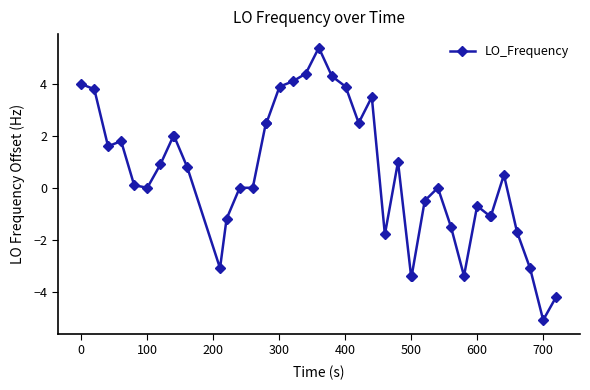

What is the difference between the maximum and minimum values?

10.5